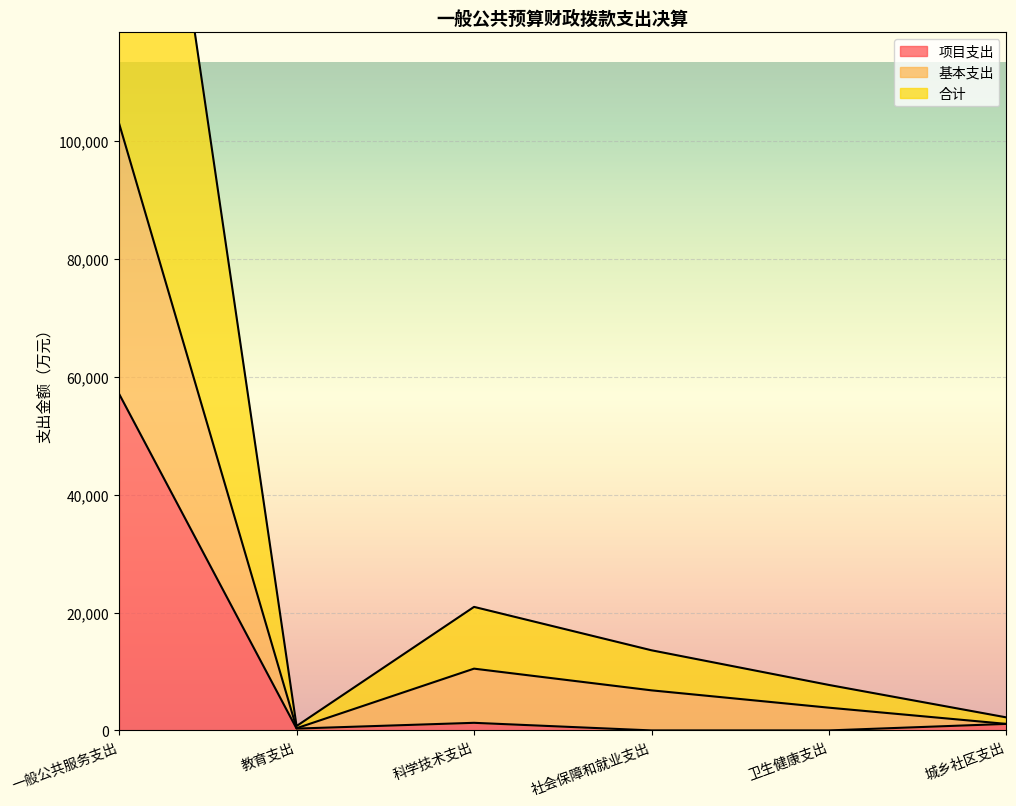

Which has a higher value, 卫生健康支出 or 科学技术支出?

科学技术支出